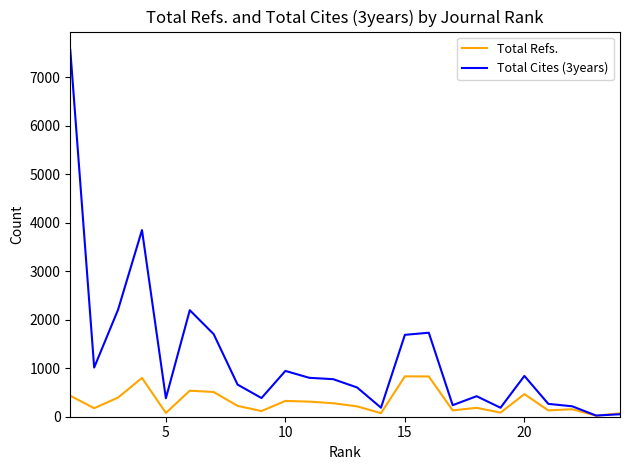

Which series has the largest total across all categories?

Total Cites (3years)